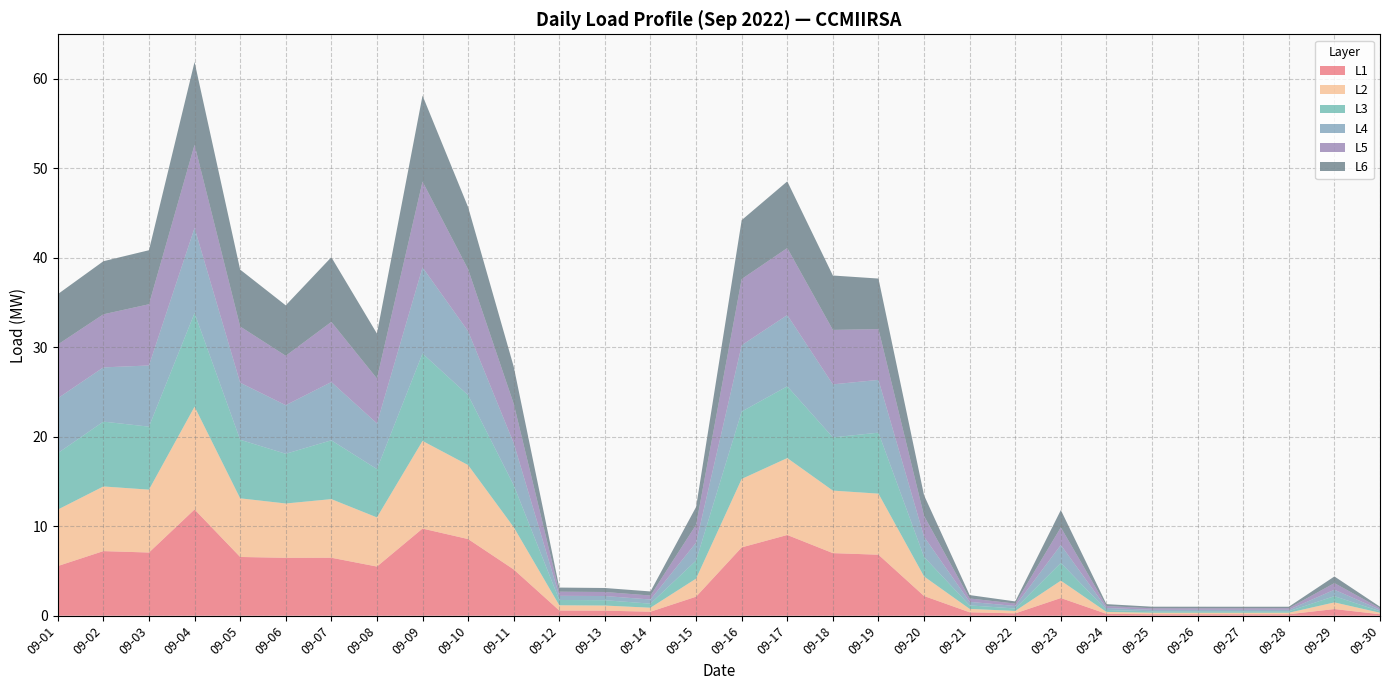

Reading left to right, list all the values displayed in this chart.

L1: 09-01=5.6	09-02=7.2	09-03=7.1	09-04=11.9	09-05=6.6	09-06=6.5	09-07=6.5	09-08=5.5	09-09=9.7	09-10=8.6	09-11=5.2	09-12=0.6	09-13=0.6	09-14=0.4	09-15=2.1	09-16=7.6	09-17=9.0	09-18=7.0	09-19=6.8	09-20=2.2	09-21=0.4	09-22=0.3	09-23=2.0	09-24=0.2	09-25=0.2	09-26=0.2	09-27=0.2	09-28=0.2	09-29=0.7	09-30=0.2
L2: 09-01=6.3	09-02=7.2	09-03=7.0	09-04=11.5	09-05=6.6	09-06=6.1	09-07=6.5	09-08=5.5	09-09=9.8	09-10=8.3	09-11=4.7	09-12=0.6	09-13=0.6	09-14=0.4	09-15=2.0	09-16=7.6	09-17=8.6	09-18=7.0	09-19=6.8	09-20=2.2	09-21=0.4	09-22=0.3	09-23=1.9	09-24=0.2	09-25=0.2	09-26=0.2	09-27=0.2	09-28=0.2	09-29=0.7	09-30=0.2
L3: 09-01=6.3	09-02=7.2	09-03=7.0	09-04=10.5	09-05=6.5	09-06=5.6	09-07=6.6	09-08=5.4	09-09=9.8	09-10=7.8	09-11=4.7	09-12=0.6	09-13=0.6	09-14=0.5	09-15=2.0	09-16=7.5	09-17=8.0	09-18=5.9	09-19=6.8	09-20=2.2	09-21=0.4	09-22=0.3	09-23=2.0	09-24=0.2	09-25=0.2	09-26=0.2	09-27=0.2	09-28=0.2	09-29=0.7	09-30=0.2
L4: 09-01=6.1	09-02=6.1	09-03=6.8	09-04=9.5	09-05=6.4	09-06=5.4	09-07=6.5	09-08=5.1	09-09=9.6	09-10=7.1	09-11=4.7	09-12=0.5	09-13=0.5	09-14=0.5	09-15=2.0	09-16=7.4	09-17=8.0	09-18=5.9	09-19=5.9	09-20=2.3	09-21=0.4	09-22=0.3	09-23=2.0	09-24=0.2	09-25=0.2	09-26=0.2	09-27=0.2	09-28=0.2	09-29=0.7	09-30=0.2
L5: 09-01=6.0	09-02=5.9	09-03=6.8	09-04=9.3	09-05=6.3	09-06=5.5	09-07=6.7	09-08=5.0	09-09=9.6	09-10=6.9	09-11=4.4	09-12=0.5	09-13=0.5	09-14=0.4	09-15=2.0	09-16=7.4	09-17=7.5	09-18=6.1	09-19=5.7	09-20=2.3	09-21=0.4	09-22=0.3	09-23=2.0	09-24=0.2	09-25=0.2	09-26=0.2	09-27=0.2	09-28=0.2	09-29=0.7	09-30=0.2
L6: 09-01=5.6	09-02=5.9	09-03=6.0	09-04=9.3	09-05=6.4	09-06=5.6	09-07=7.2	09-08=5.0	09-09=9.6	09-10=6.9	09-11=4.2	09-12=0.5	09-13=0.4	09-14=0.5	09-15=2.0	09-16=6.6	09-17=7.5	09-18=6.1	09-19=5.6	09-20=2.3	09-21=0.4	09-22=0.2	09-23=1.9	09-24=0.2	09-25=0.2	09-26=0.2	09-27=0.2	09-28=0.2	09-29=0.7	09-30=0.2